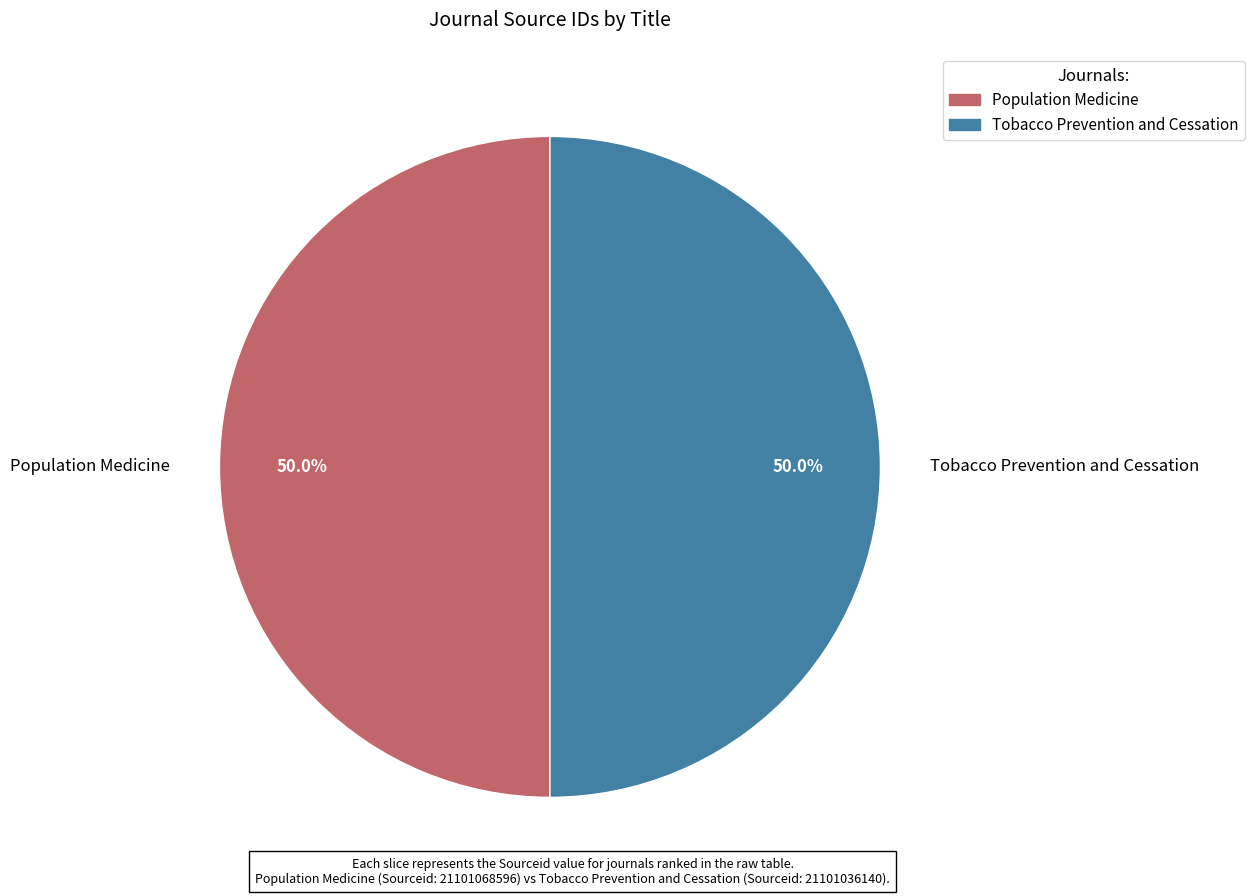

How much of the chart is everything except Population Medicine?

50.0%